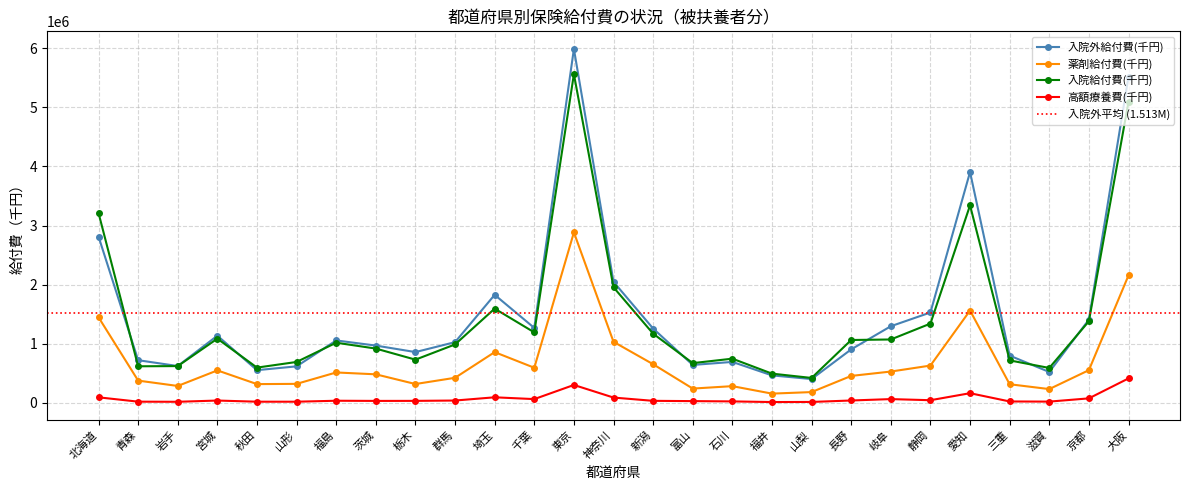

How many interior local peaks does the 高額療養費(千円) series have?

6